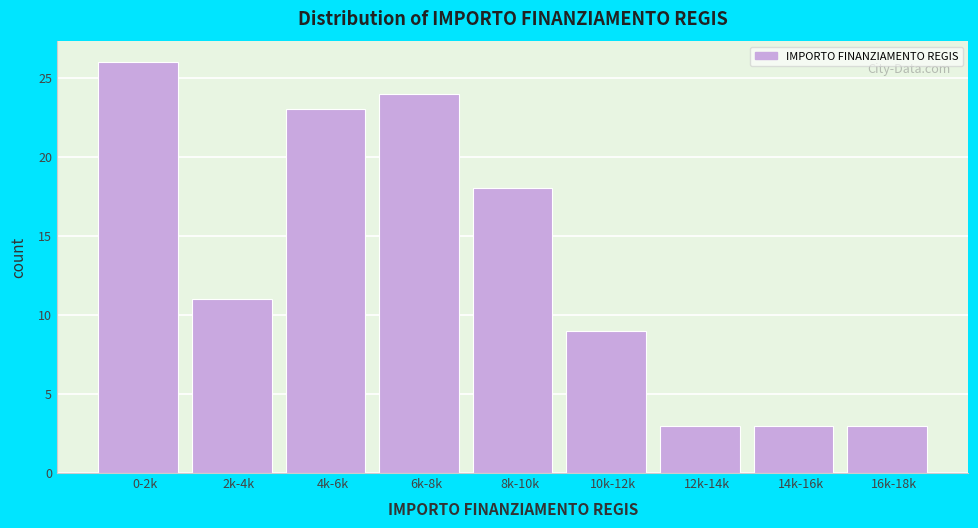

Reading left to right, extract all data points from this chart.

26	11	23	24	18	9	3	3	3